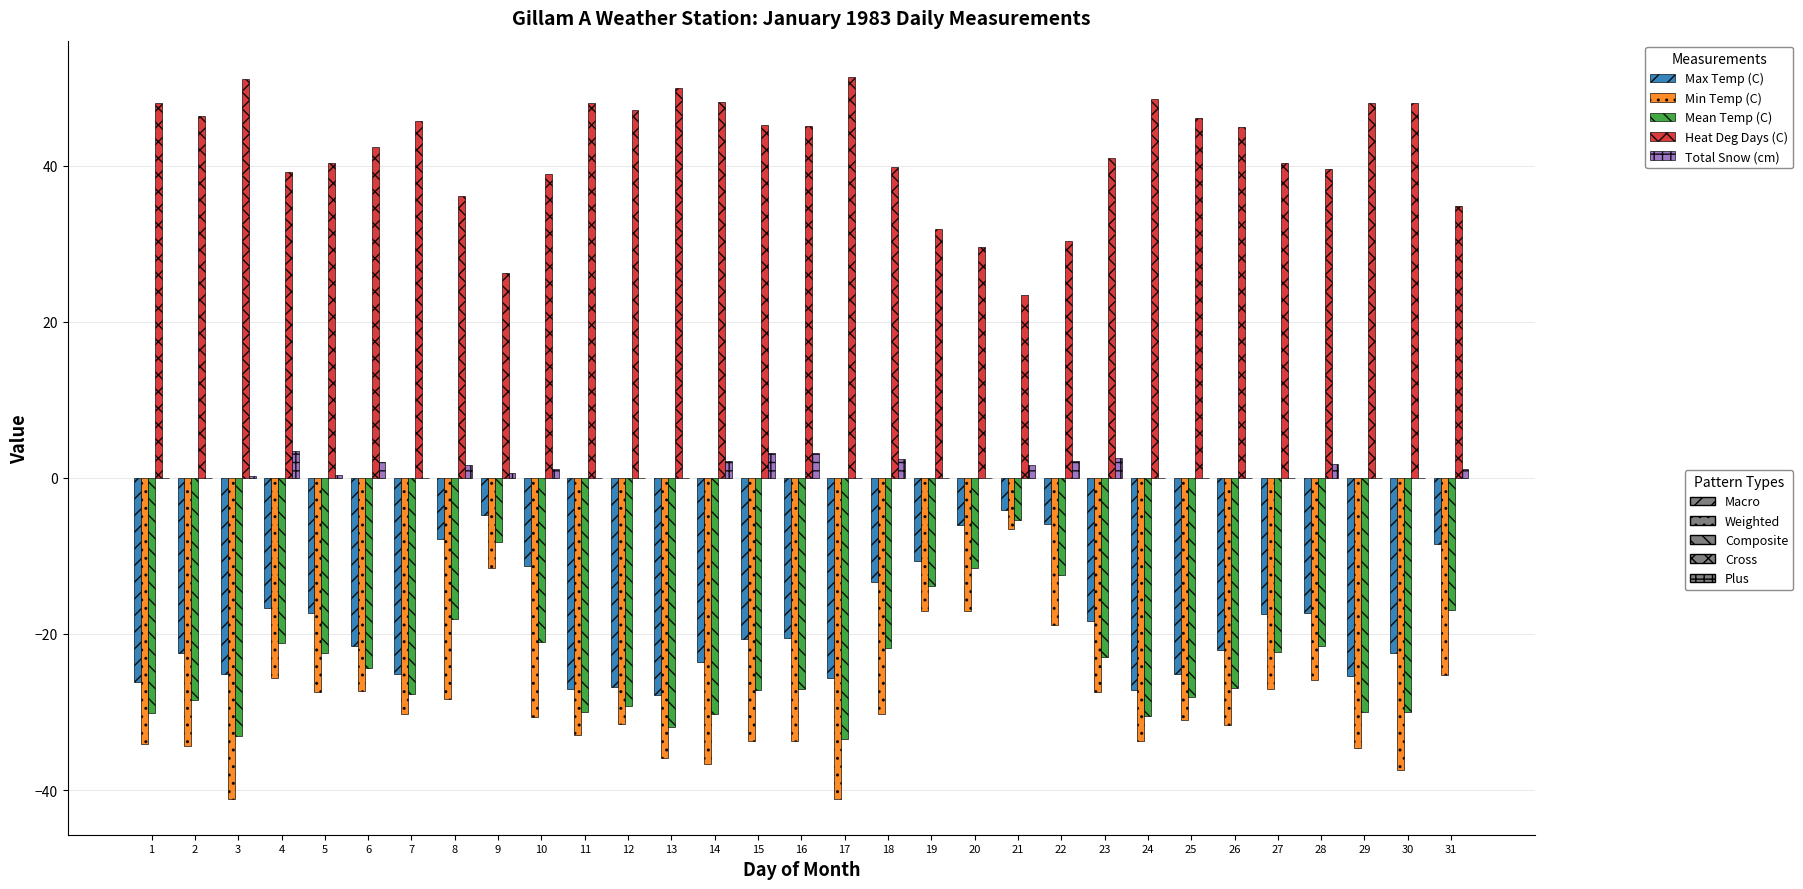

What is the greatest value displayed?

51.4